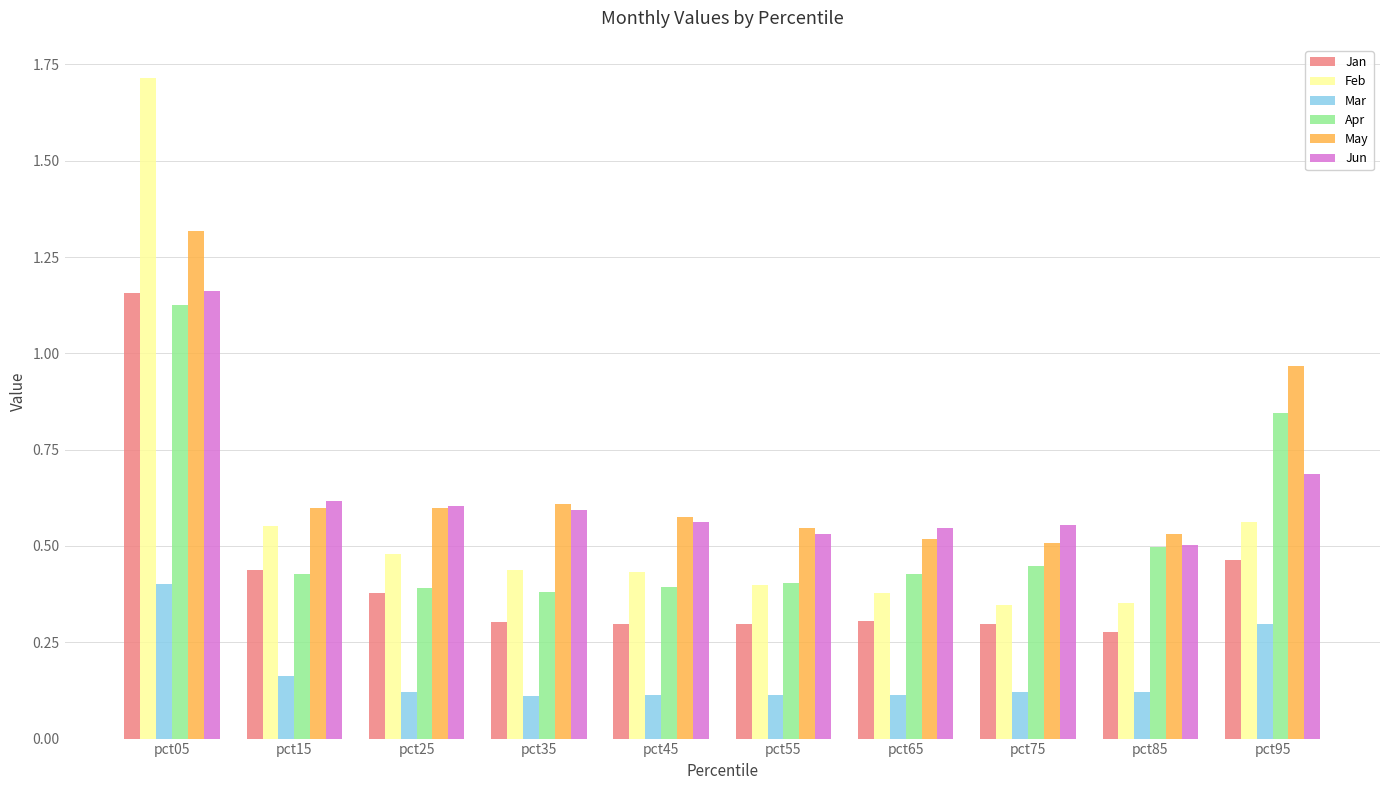

Which series has the largest total across all categories?

May